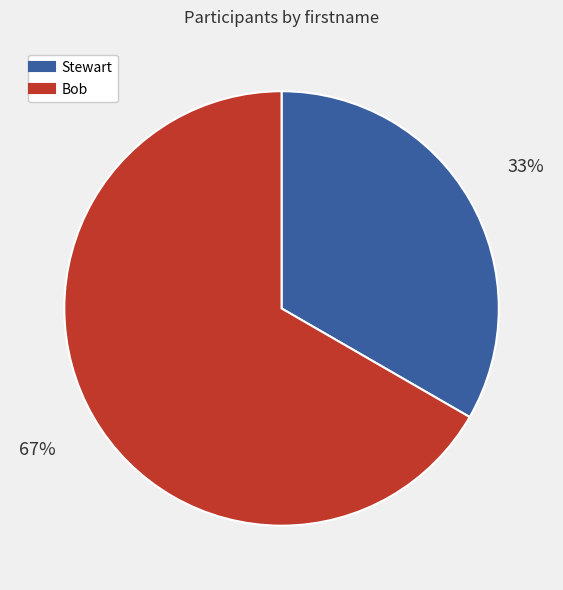

What is the majority slice?

Bob